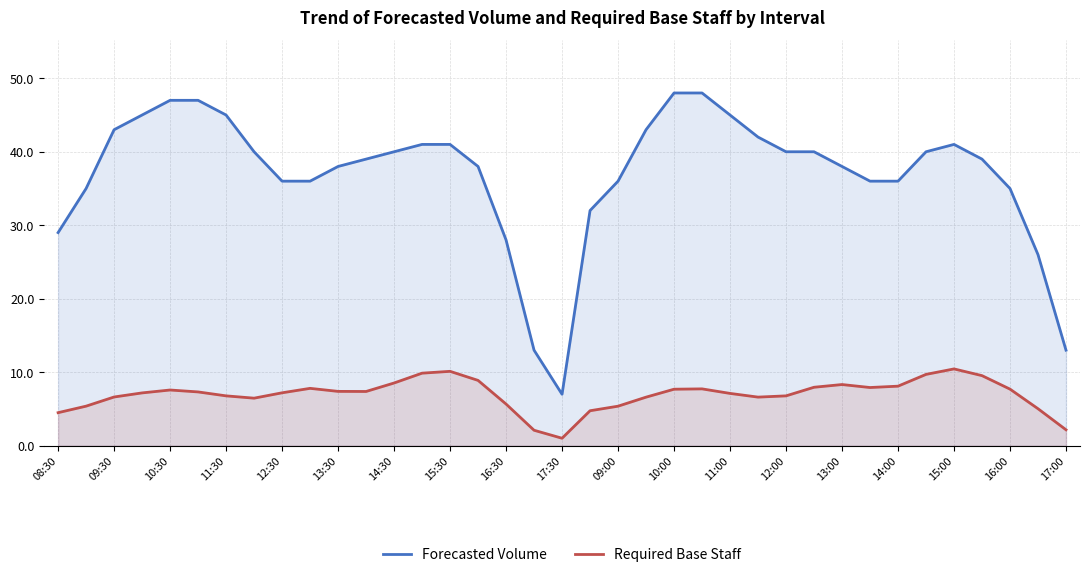

Which series has the largest range (max minus min)?

Forecasted Volume